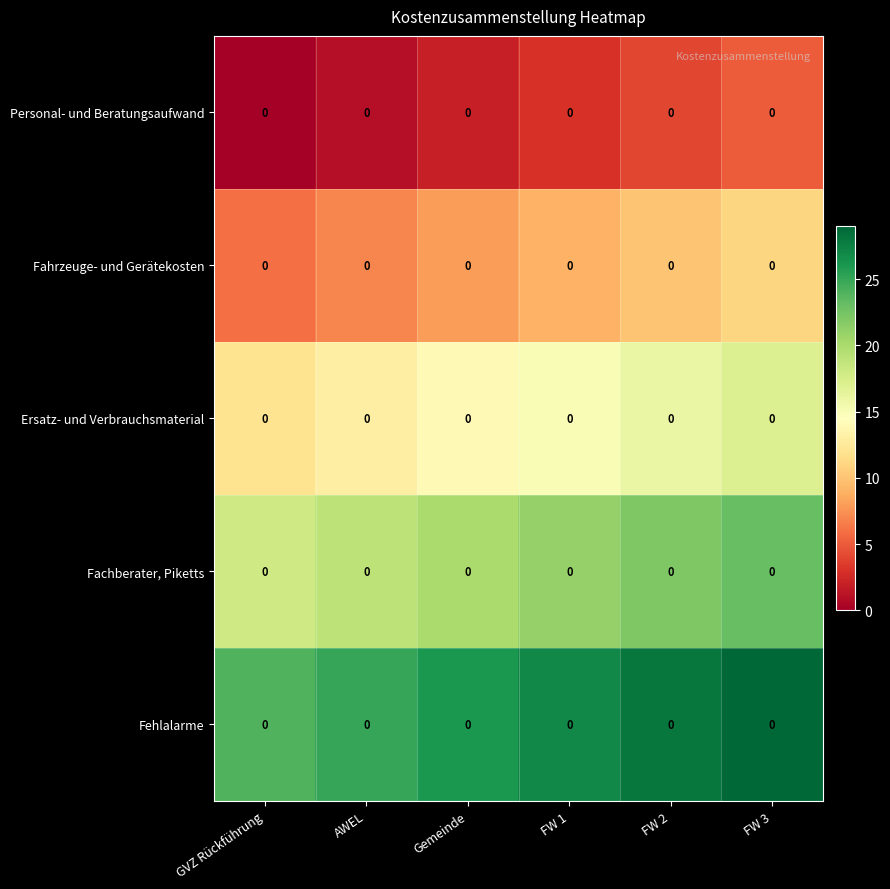

The Fahrzeuge- und Gerätekosten series shows 2 at Gemeinde. True or false?

False